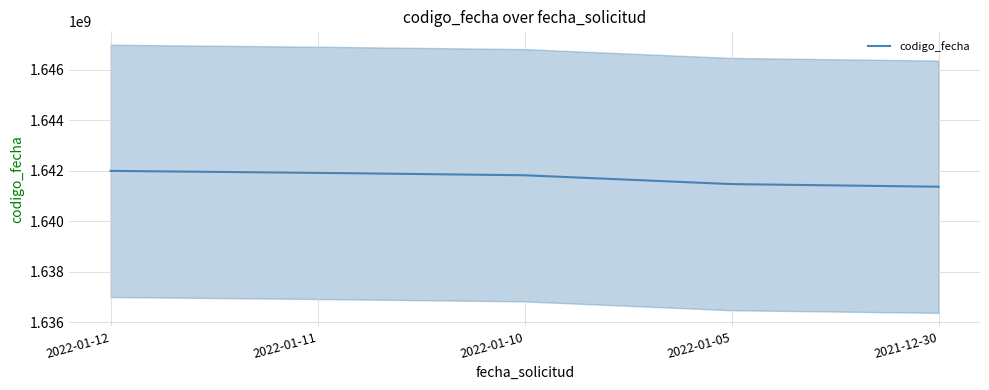

Where is the data nearest to the value 1641678912?

2022-01-10